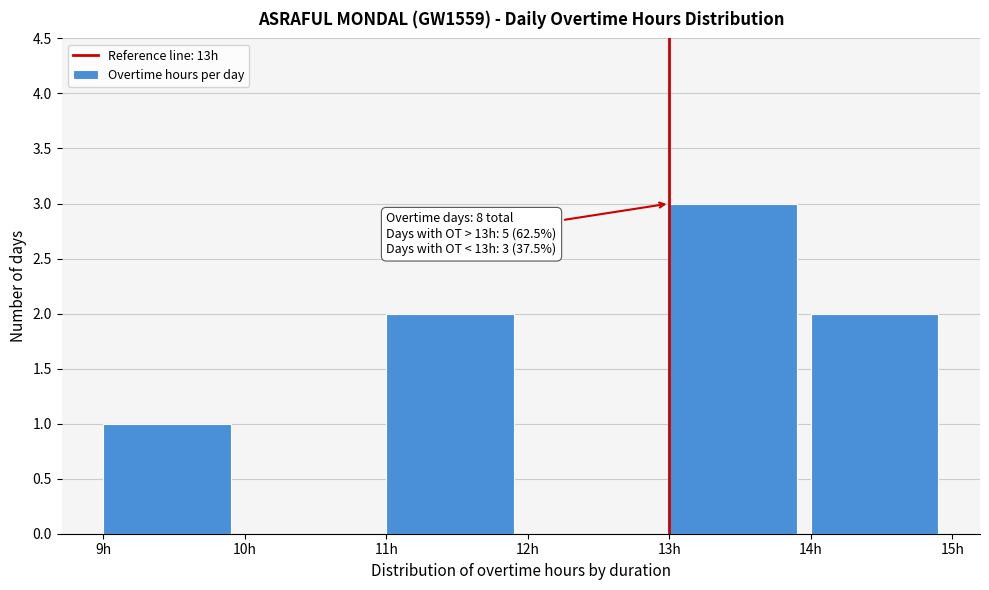

Over which range of the x-axis is the bar tallest?

13 to 14